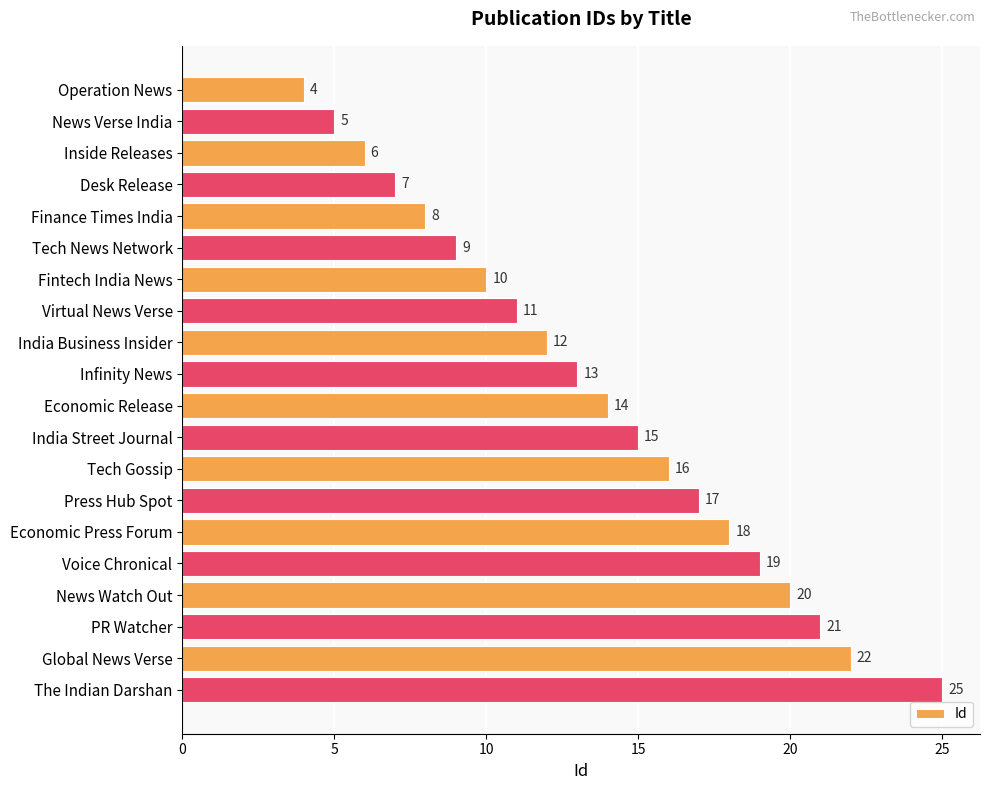

Where is the data nearest to the value 14?

Economic Release